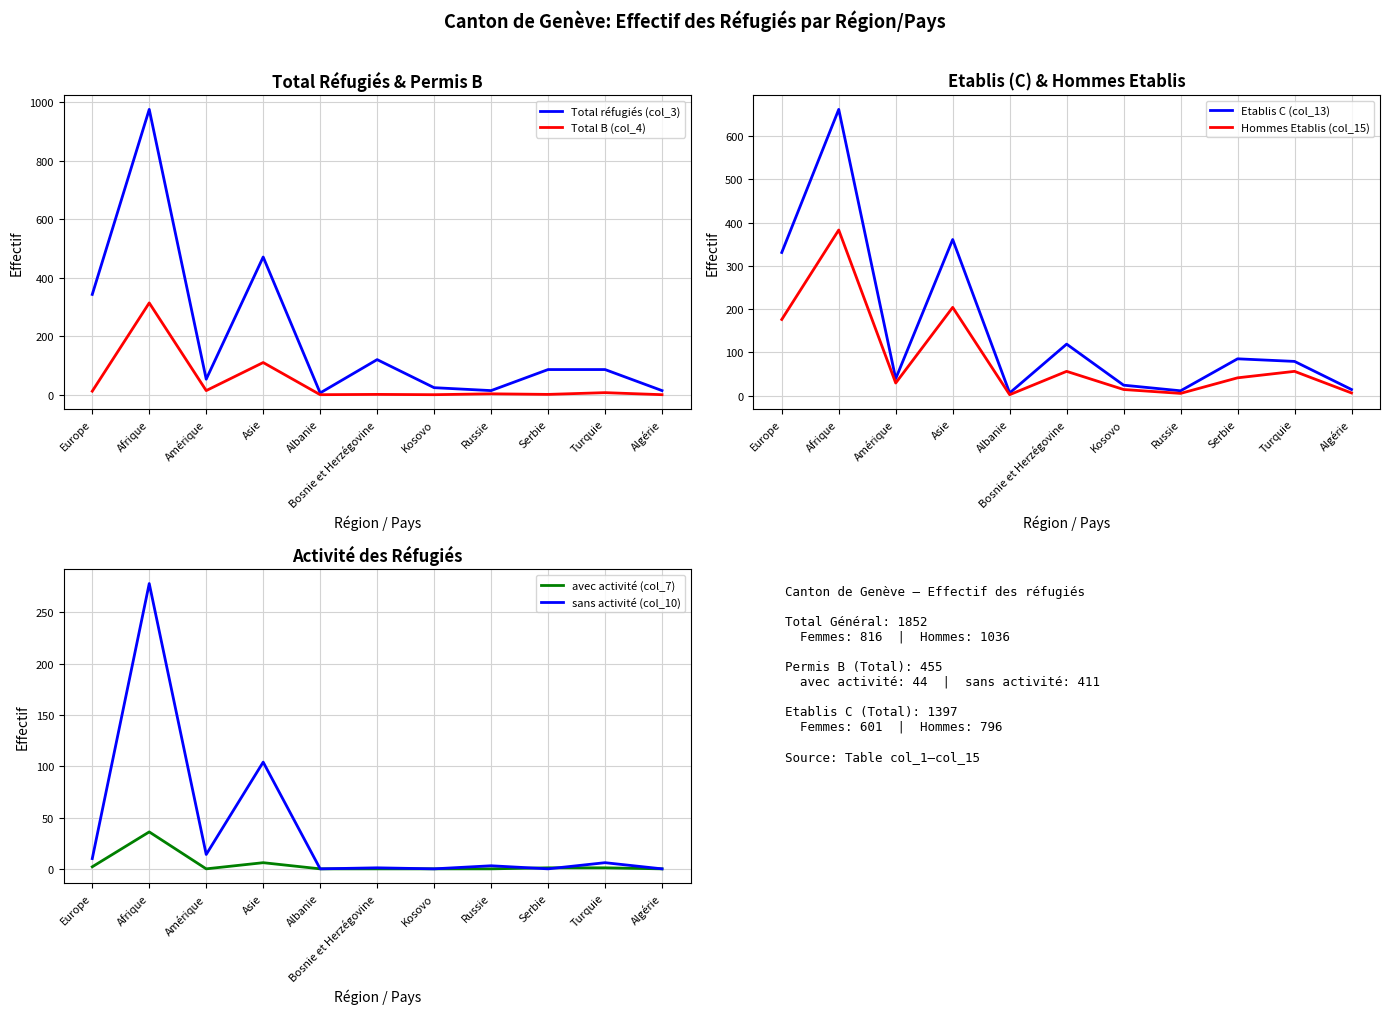

Rank the series at Kosovo from lowest to highest value.

Total B (col_4), avec activité (col_7), sans activité (col_10), Hommes Etablis (col_15), Total réfugiés (col_3), Etablis C (col_13)